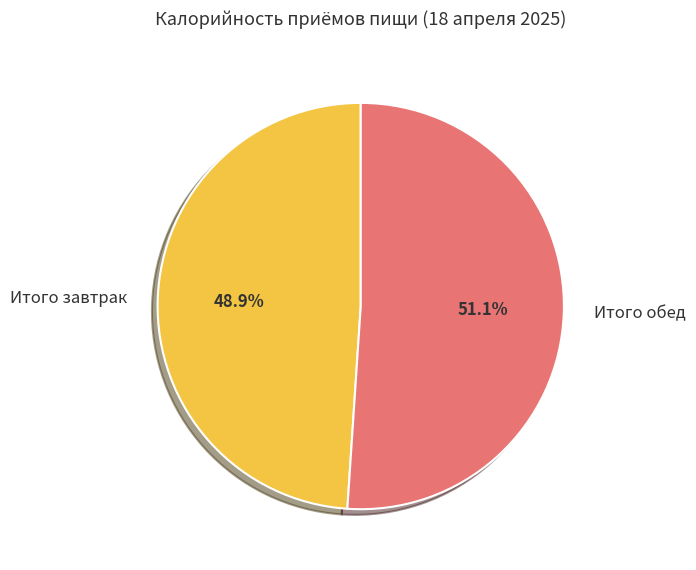

Does Итого обед represent more than half of the total?

Yes